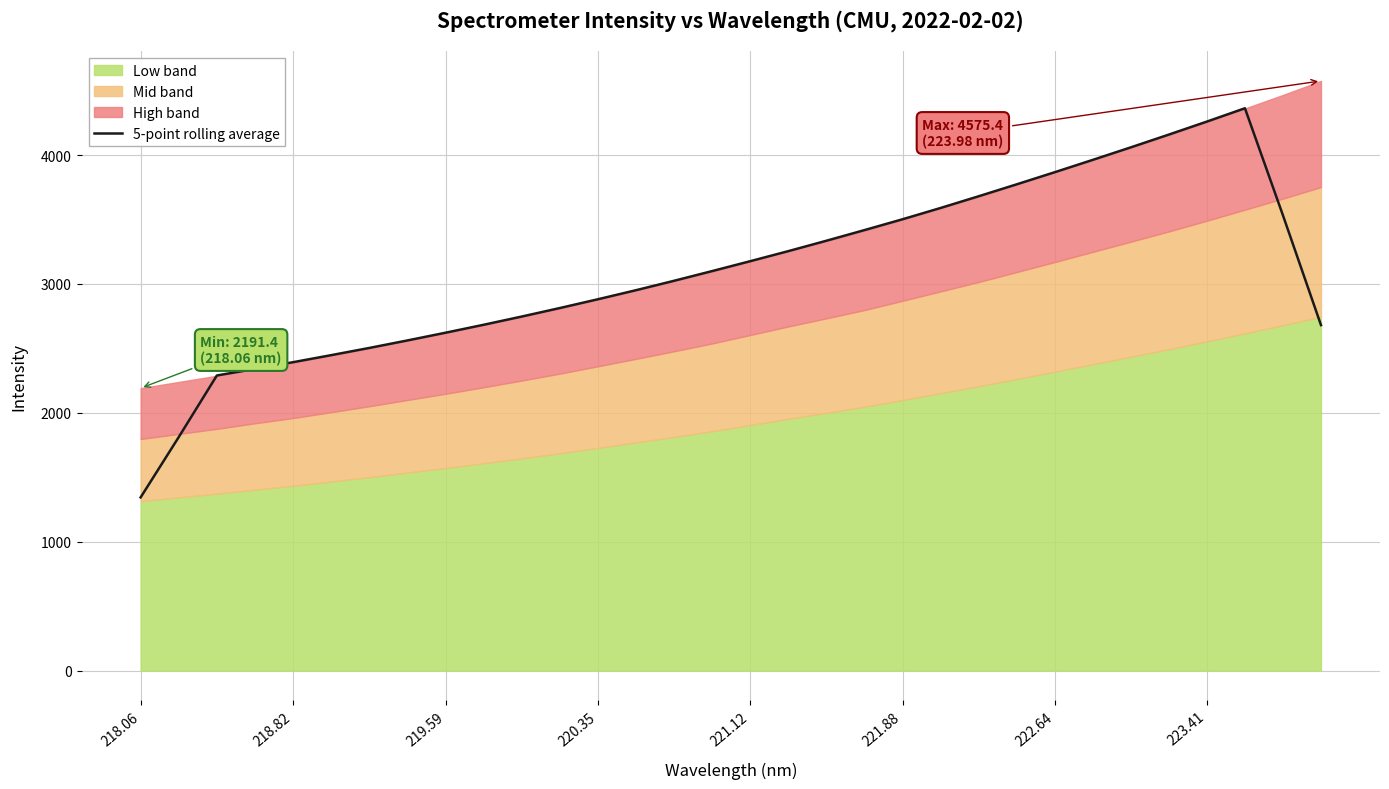

What is the average value?

3097.6